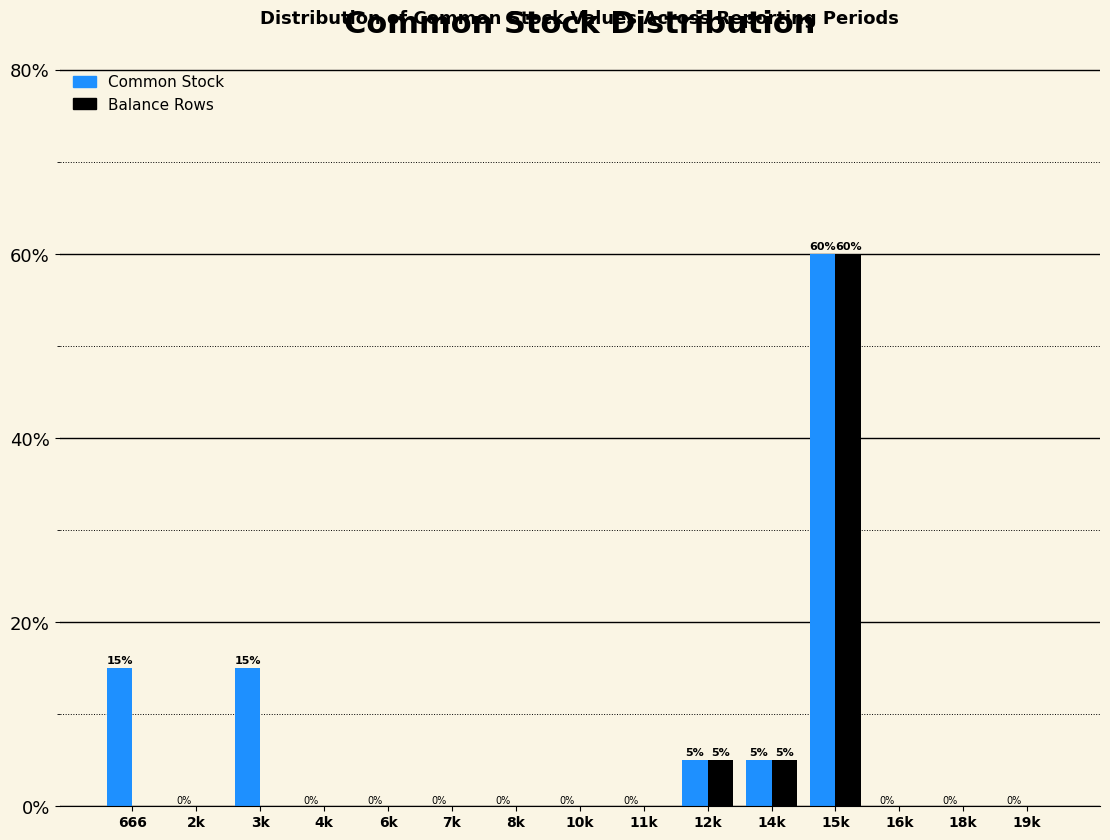

Reading left to right, what are all the values shown in this chart?

Common Stock: 666=15	2k=0	3k=15	4k=0	6k=0	7k=0	8k=0	10k=0	11k=0	12k=5	14k=5	15k=60	16k=0	18k=0	19k=0
Balance Rows: 666=0	2k=0	3k=0	4k=0	6k=0	7k=0	8k=0	10k=0	11k=0	12k=5	14k=5	15k=60	16k=0	18k=0	19k=0